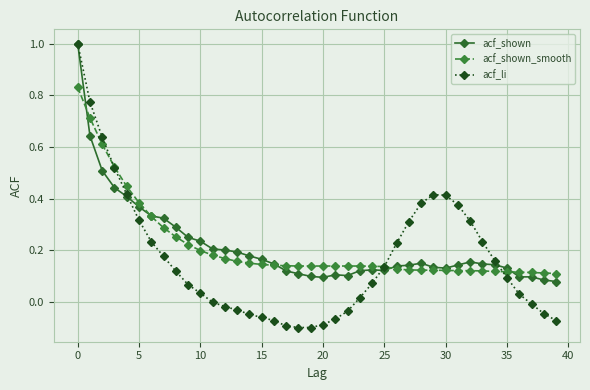

Which series has the widest spread of values?

acf_li